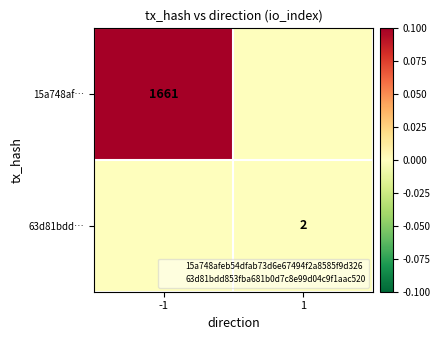

Which label corresponds to the smallest value in the chart?

1